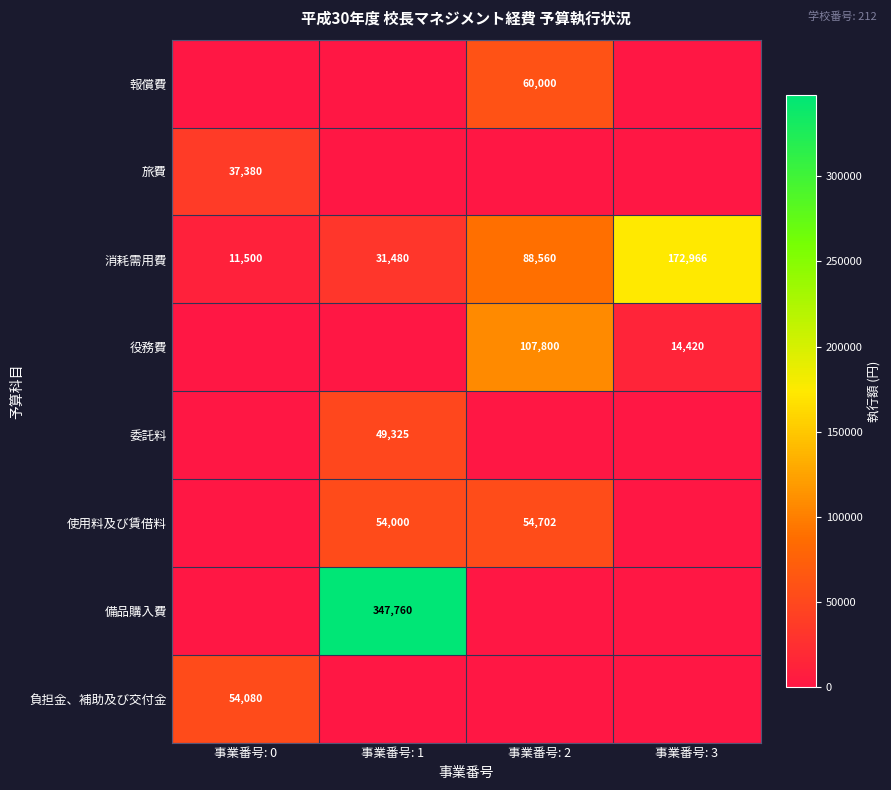

The value of 消耗需用費 at 事業番号: 3 is 289316. True or false?

False